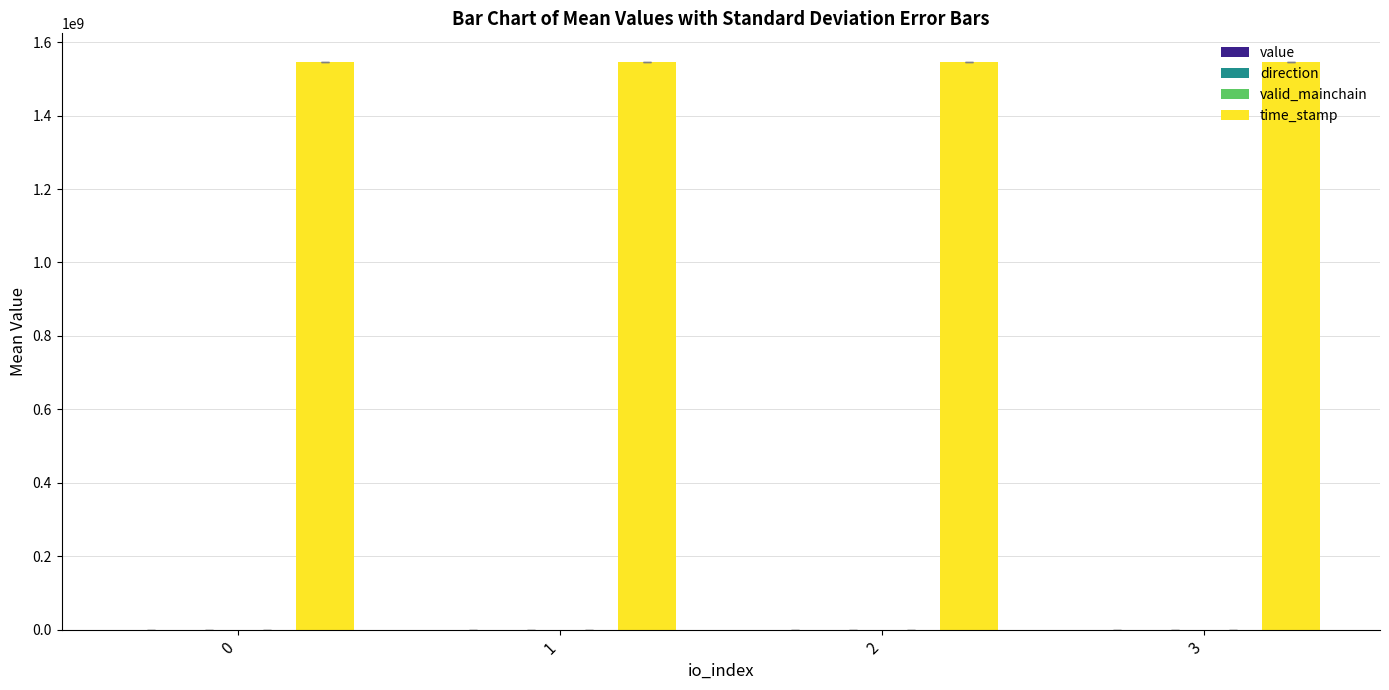

The time_stamp series shows 1546601205.0 at 3. True or false?

True